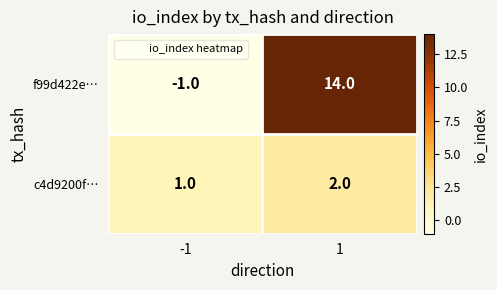

What is the difference between the highest and lowest values at 1?

12